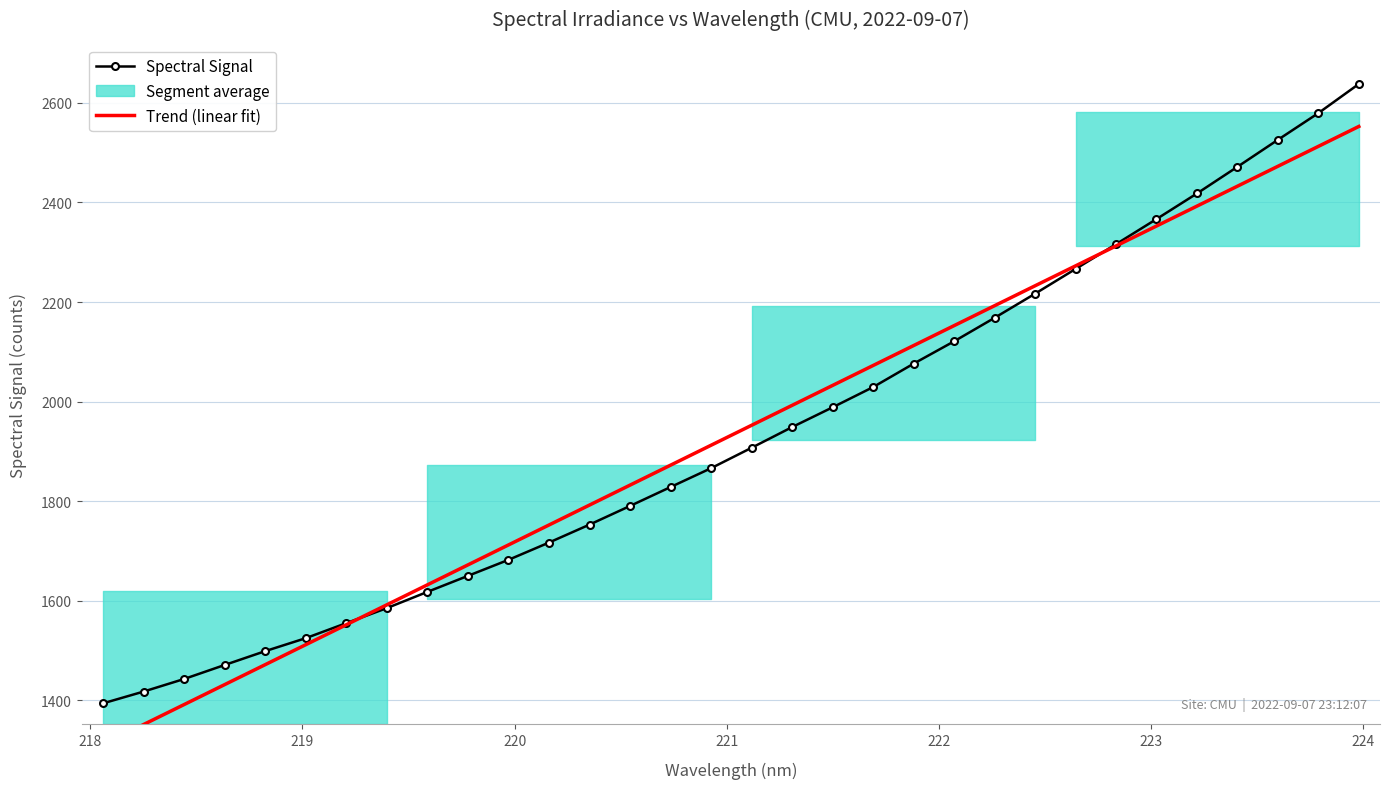

Reading left to right, what are all the values shown in this chart?

Spectral Signal: 1394.2	1417.9	1443.2	1471.3	1499.1	1525.1	1555.3	1585.5	1618.1	1650.2	1682.4	1717.1	1753.1	1790.6	1828.5	1866.4	1907.4	1948.9	1988.6	2029.2	2076.3	2121.1	2168.3	2216.8	2266.4	2316.2	2366.6	2418.0	2471.6	2525.8	2579.4	2637.8
Trend (linear fit): 1311.7	1351.7	1391.8	1431.9	1472.0	1512.0	1552.1	1592.2	1632.2	1672.3	1712.3	1752.4	1792.4	1832.5	1872.5	1912.5	1952.6	1992.6	2032.6	2072.6	2112.6	2152.7	2192.7	2232.7	2272.7	2312.7	2352.7	2392.7	2432.6	2472.6	2512.6	2552.6